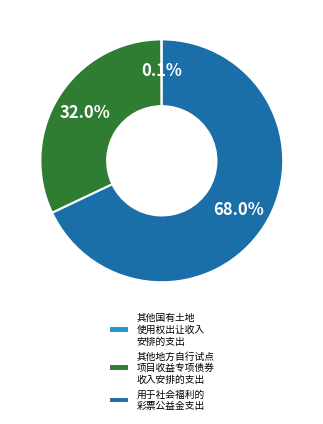

What is the ratio of the value at 其他地方自行试点 项目收益专项债券 收入安排的支出 to the value at 用于社会福利的 彩票公益金支出?

0.5